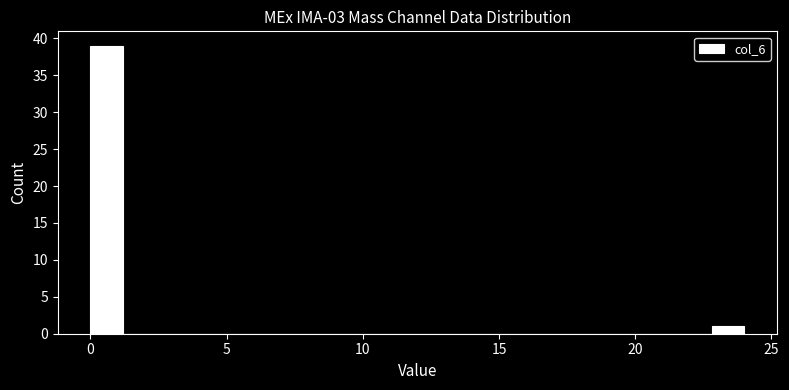

Around what value on the x-axis is the tallest bar? Give the approximate position of its centre, as read against the axis.

0.5